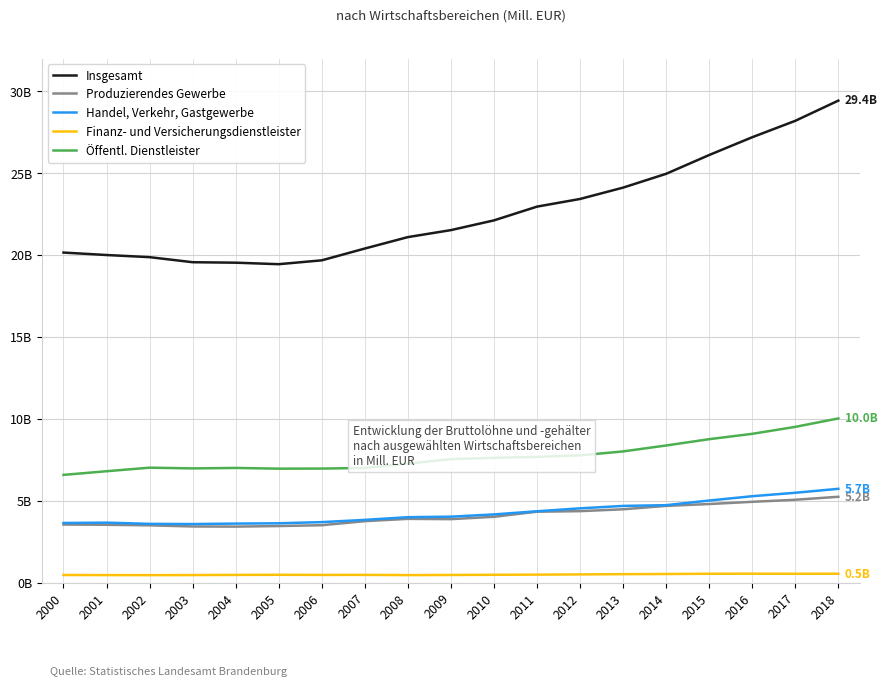

The Finanz- und Versicherungsdienstleister series shows 464.6 at 2003. True or false?

True